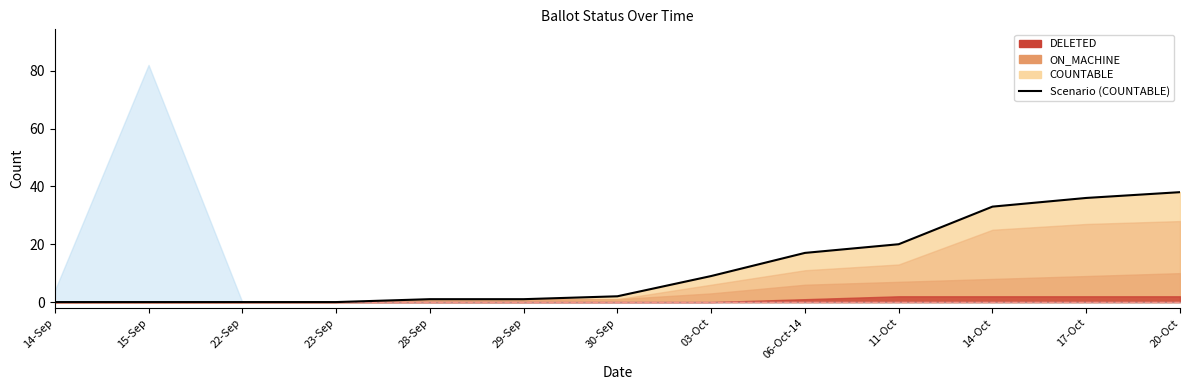

What is the difference between the values at 14-Sep and 03-Oct?

9